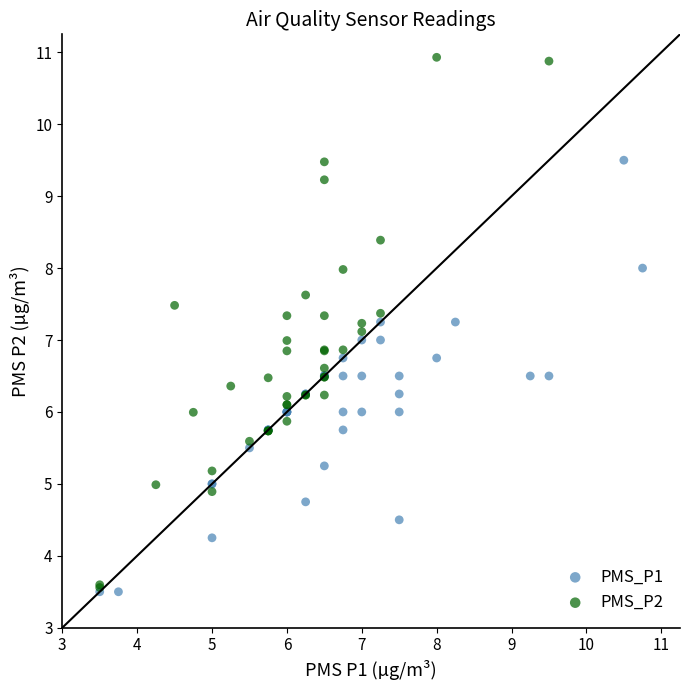

Which series contains the highest Y value?

PMS_P2